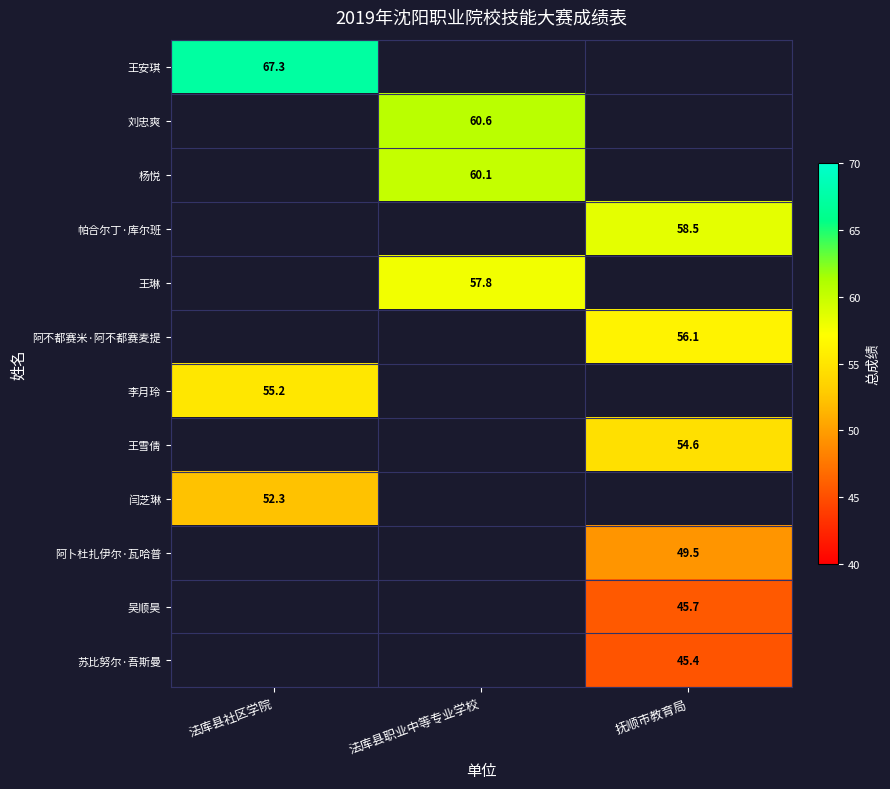

Count the number of categories in the chart.

3